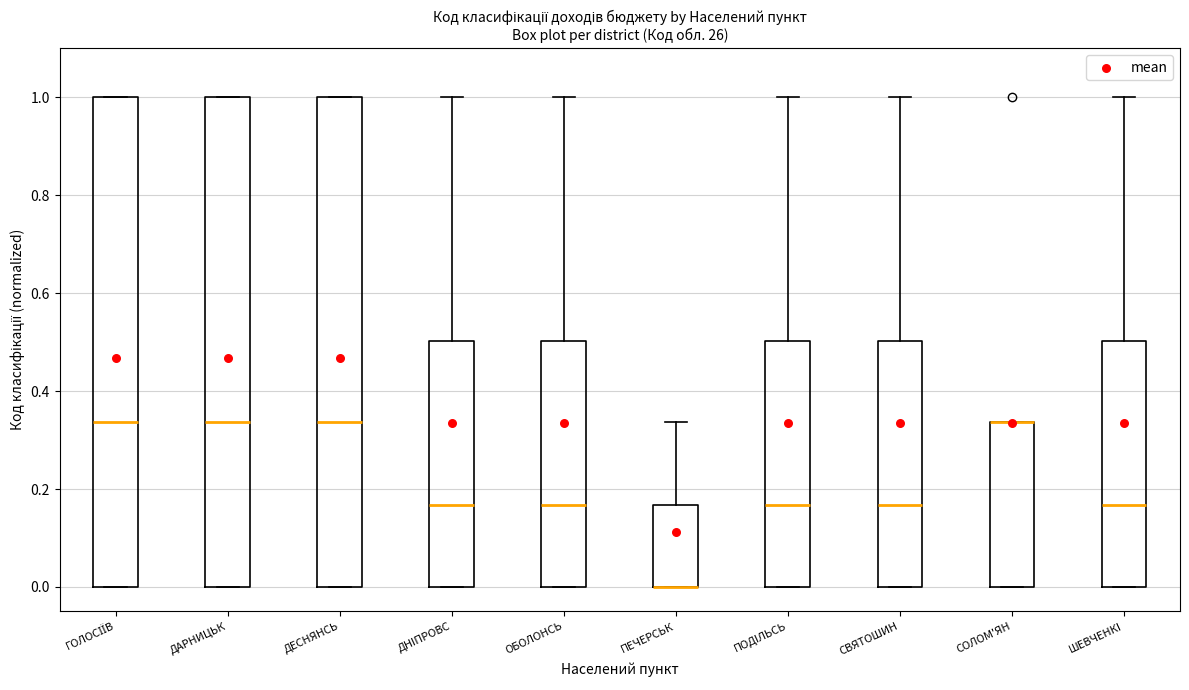

Where is the lower edge of the box for ПОДIЛЬСЬ on the y-axis? The values are not printed on the chart, so give them approximately, as read against the axis.

0.00